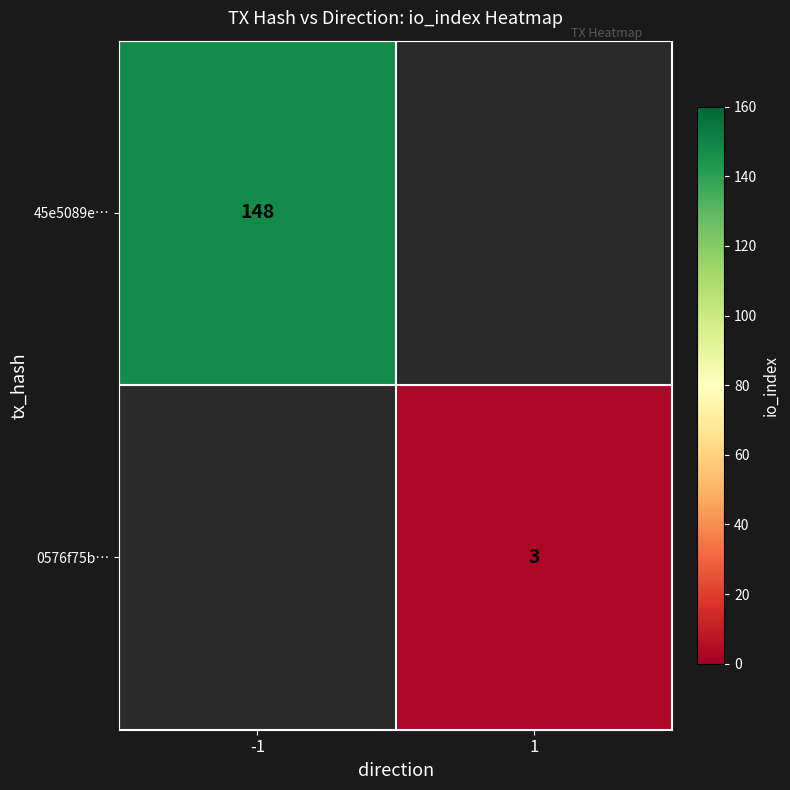

True or false: 0576f75b… has a value of 5 at 1.

False